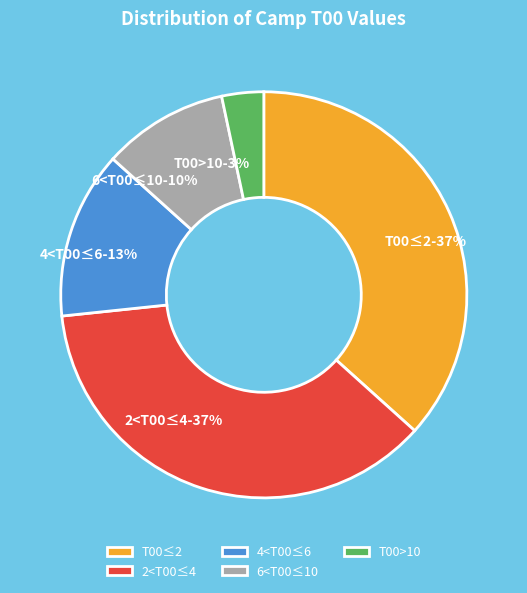

How many segments does this pie chart have?

5